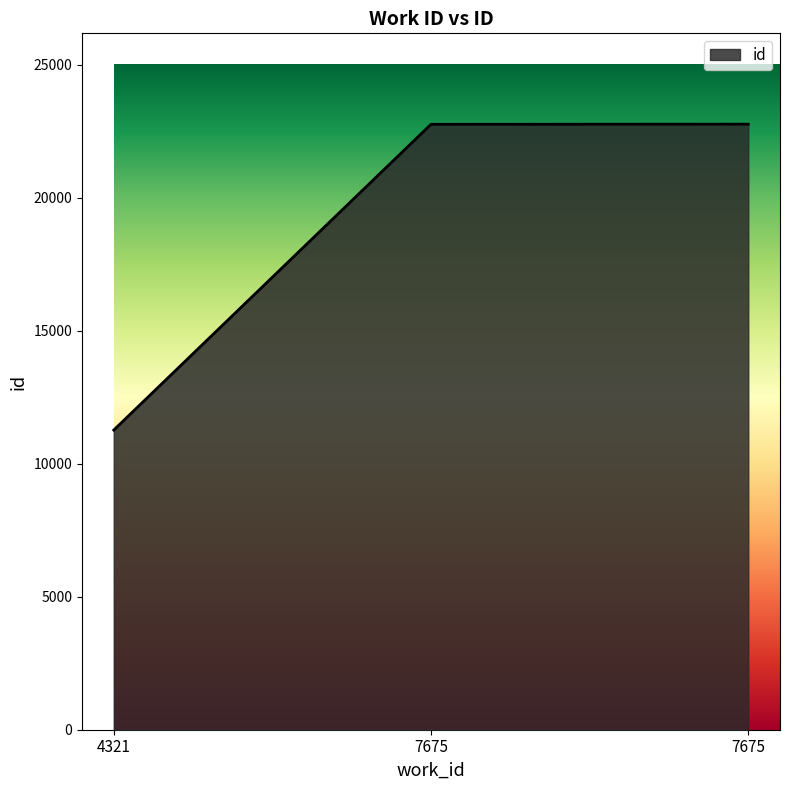

The value at 4321 is 11265. True or false?

True